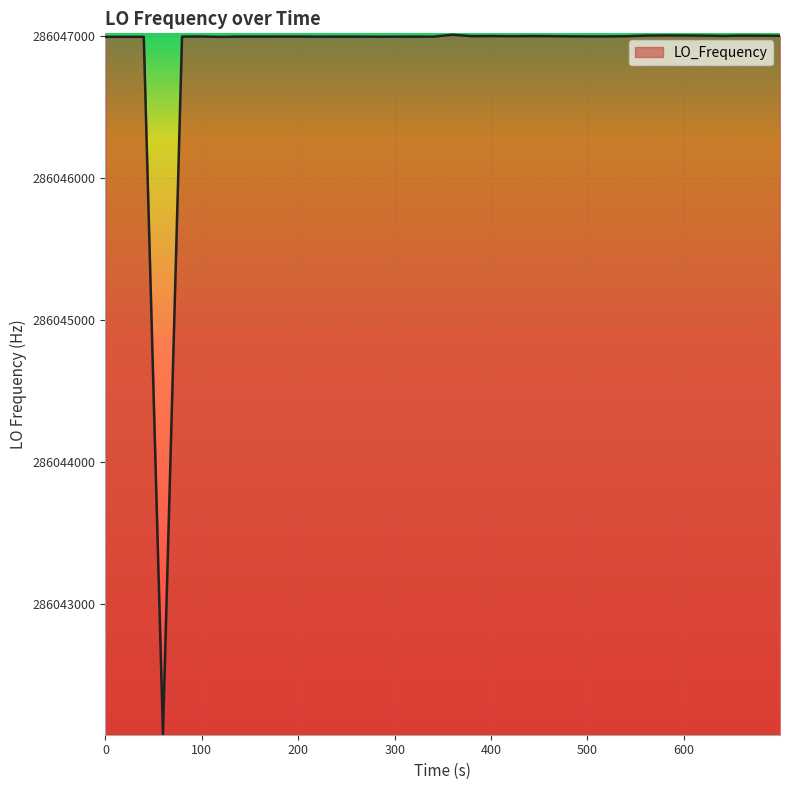

What is the minimum value shown in the chart?

286042082.7